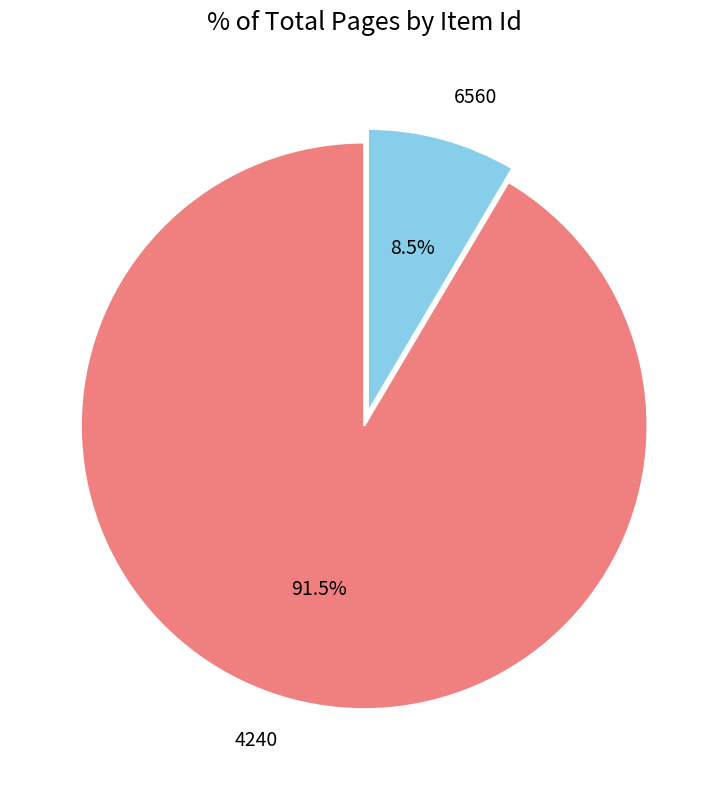

Do 4240 and 6560 together represent more than half of the pie?

Yes